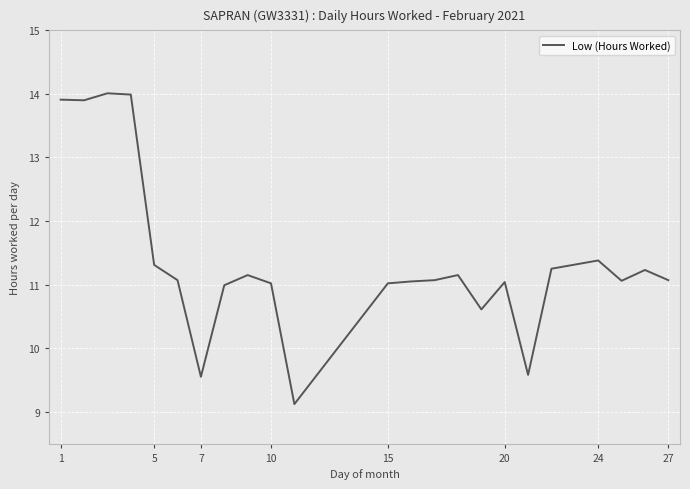

How many lines are shown in the chart?

1